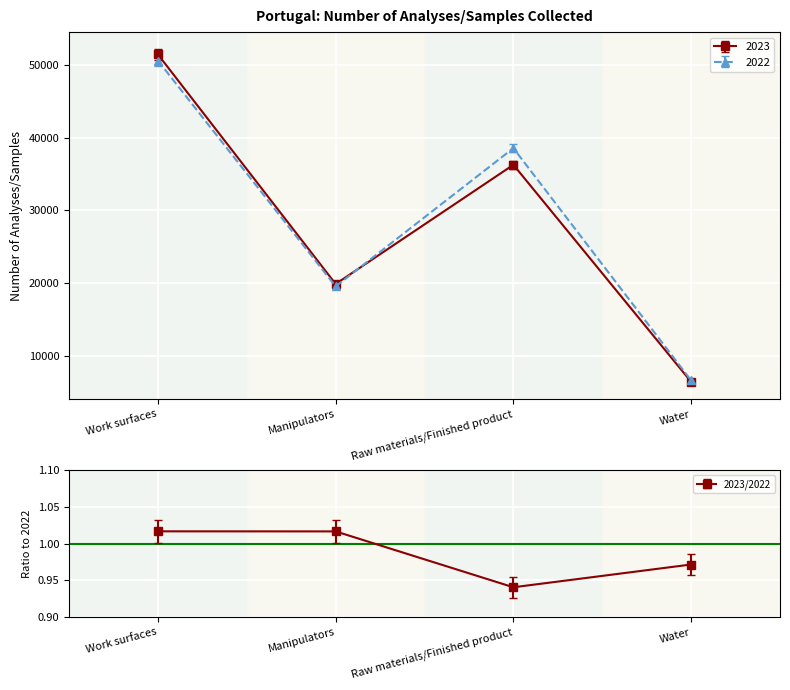

What is the label of the 3rd point from the right?

Manipulators